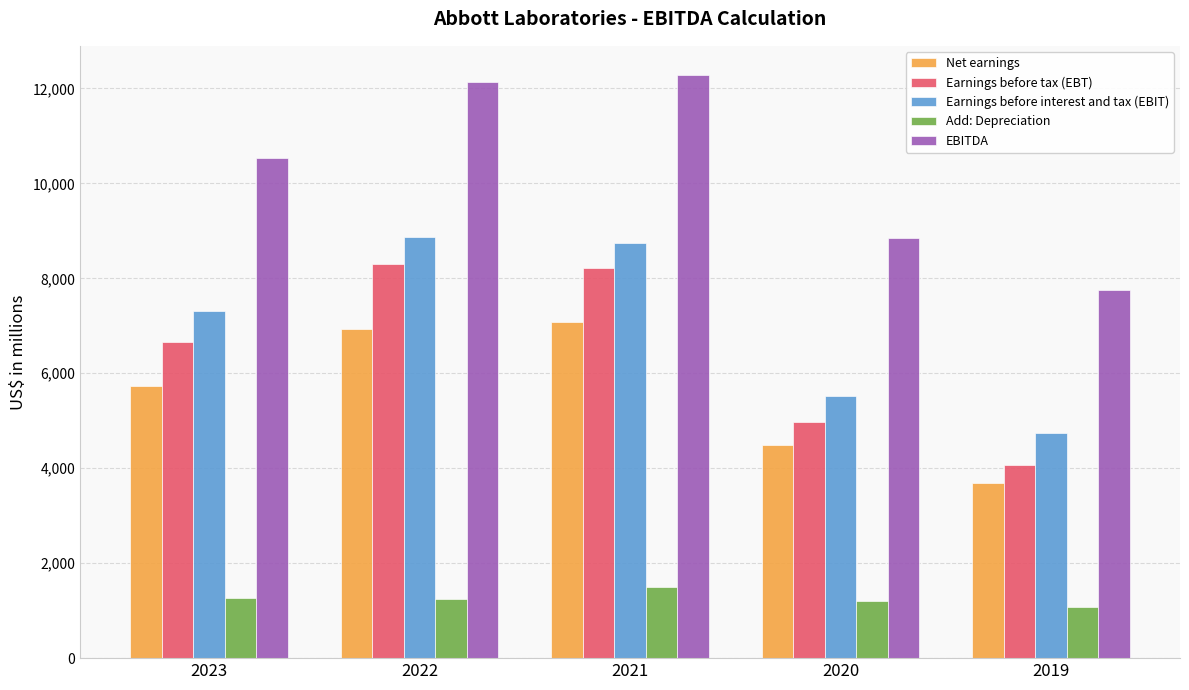

At which label does EBITDA reach its minimum?

2019